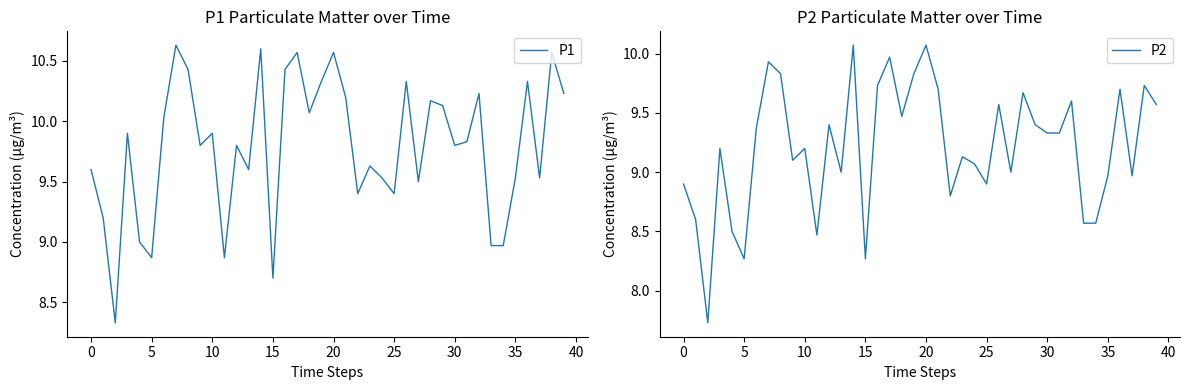

Where does the P1 series first go above 9?

0